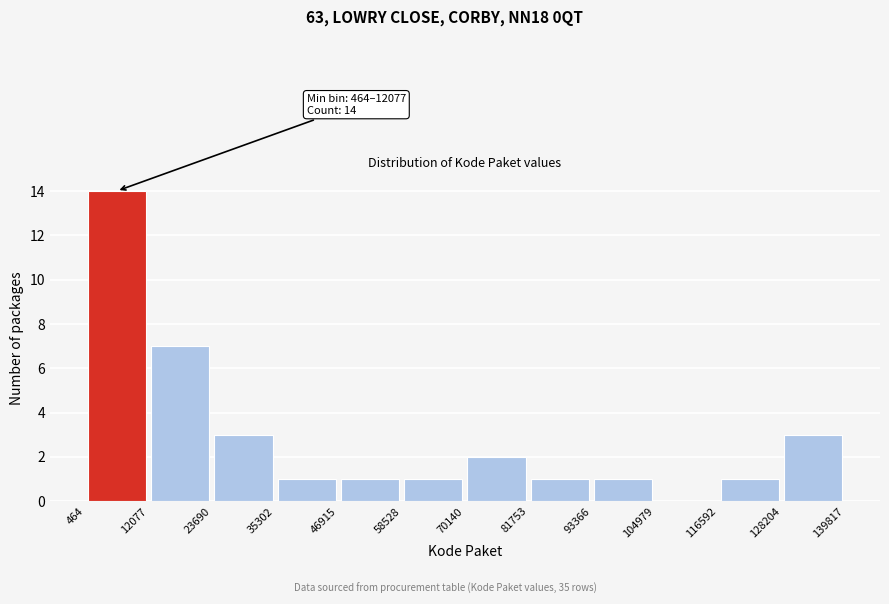

Which range on the x-axis has the tallest bar?

464 to 12077